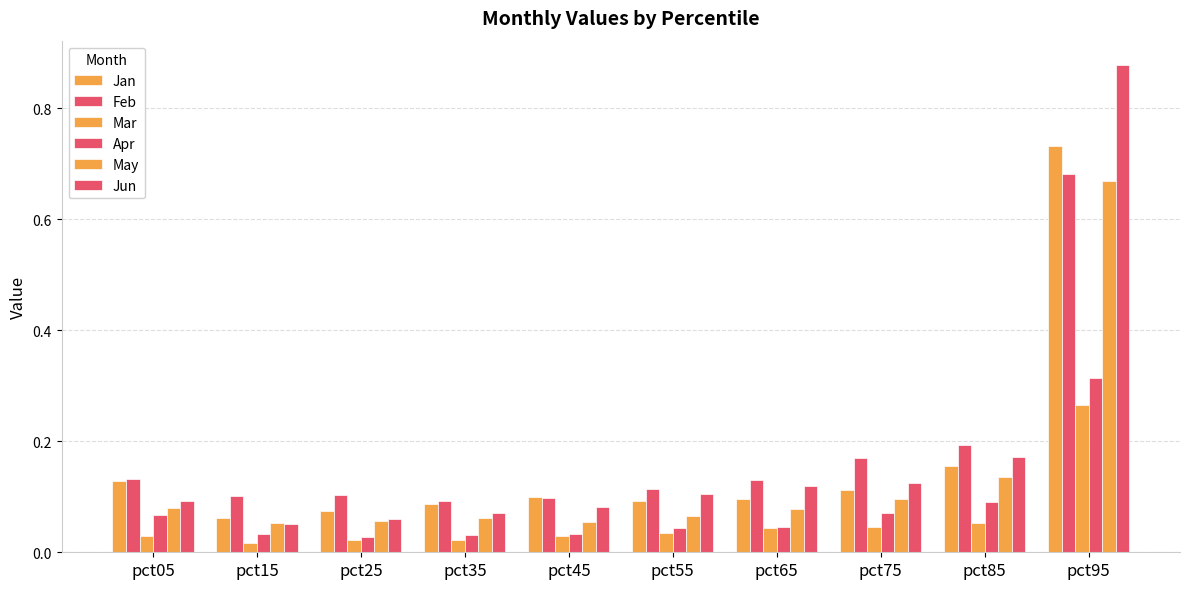

What is the sum of all May values?

1.3